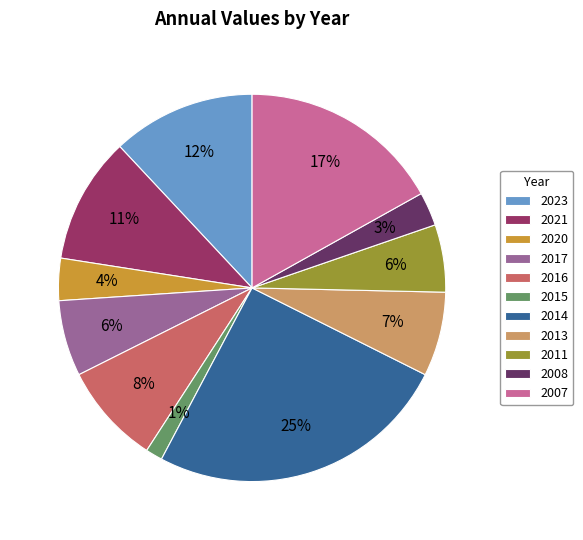

Combined, do 2014 and 2007 account for over 50%?

No